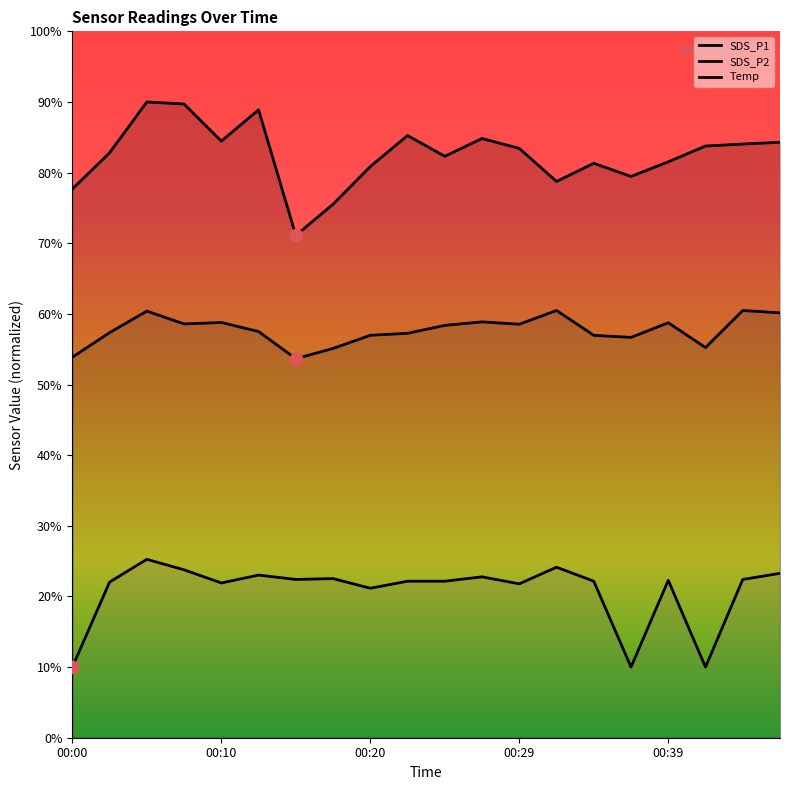

At how many categories does at least one series exceed 22?

20